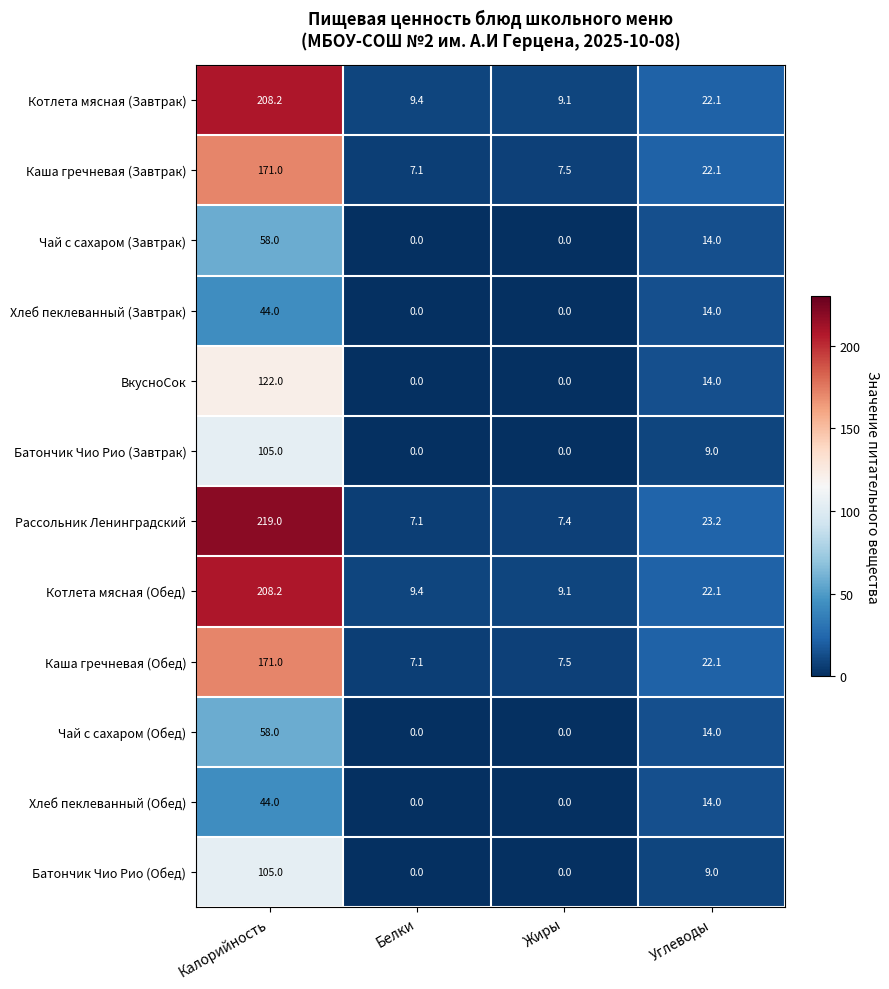

What is the difference between the Батончик Чио Рио (Завтрак) values at Жиры and Углеводы?

9.0